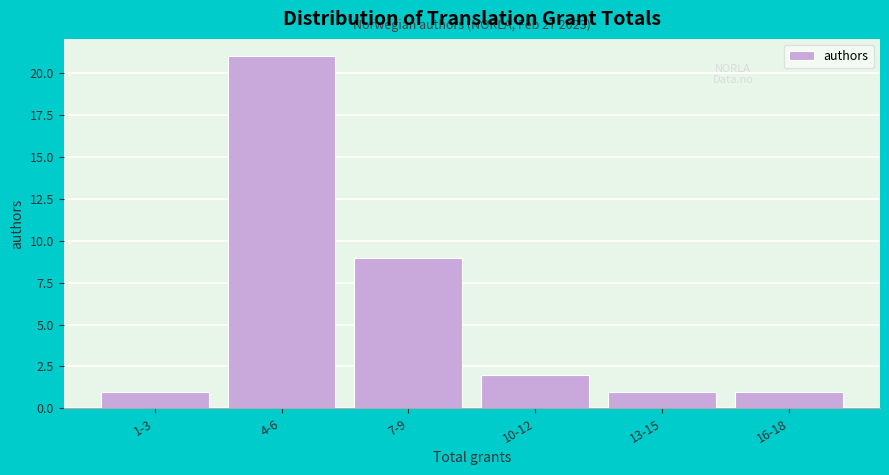

Reading right to left, transcribe all the data shown in this chart.

16-18=1	13-15=1	10-12=2	7-9=9	4-6=21	1-3=1